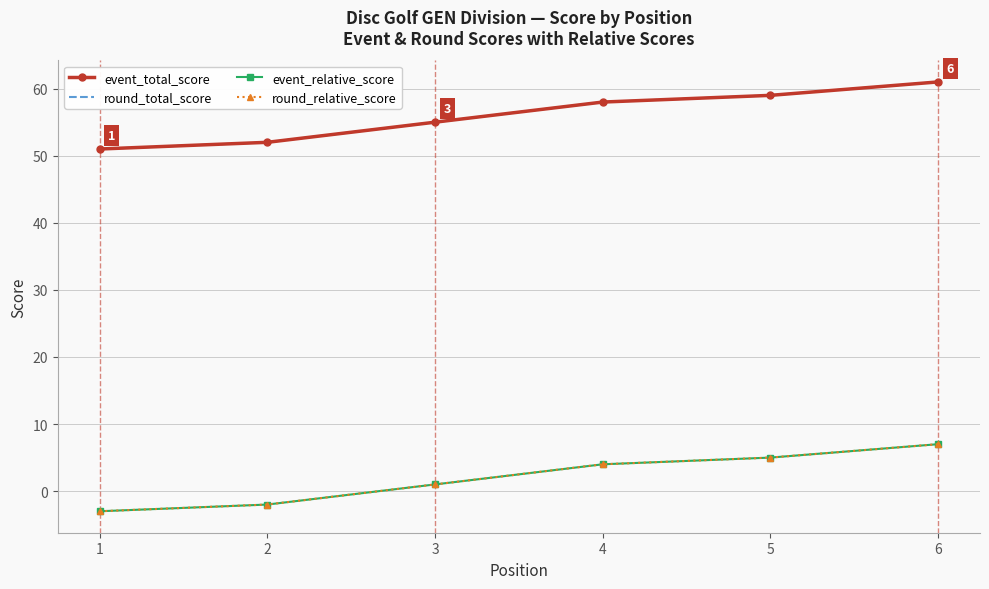

Reading right to left, what are all the values shown in this chart?

event_total_score: 6=61	5=59	4=58	3=55	2=52	1=51
round_total_score: 6=61	5=59	4=58	3=55	2=52	1=51
event_relative_score: 6=7	5=5	4=4	3=1	2=-2	1=-3
round_relative_score: 6=7	5=5	4=4	3=1	2=-2	1=-3